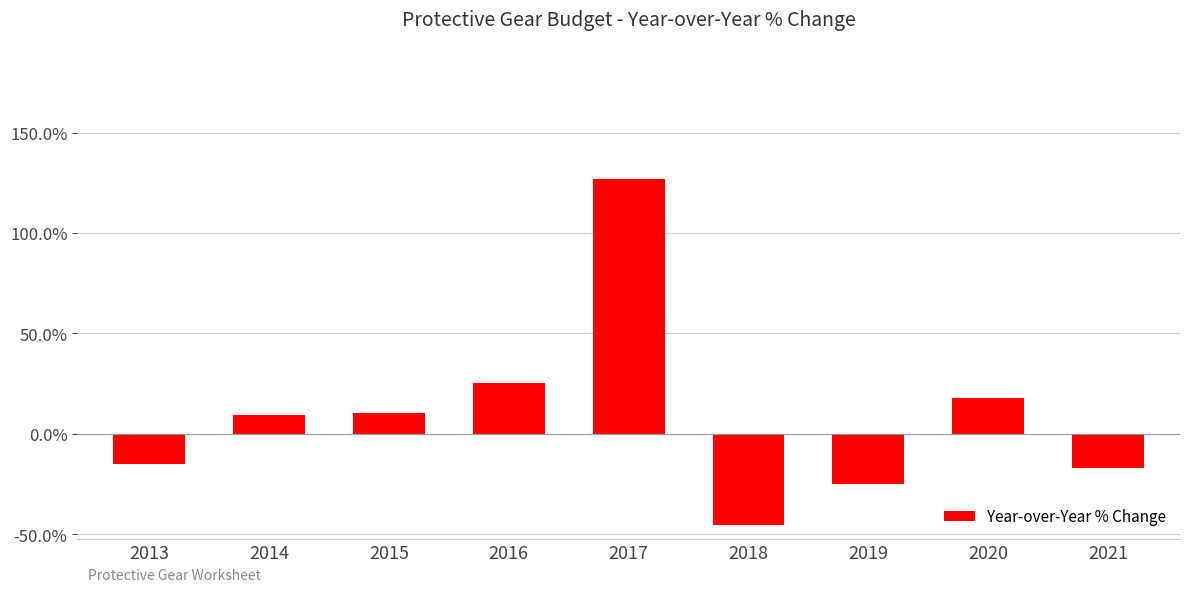

Which has a higher value, 2019 or 2017?

2017